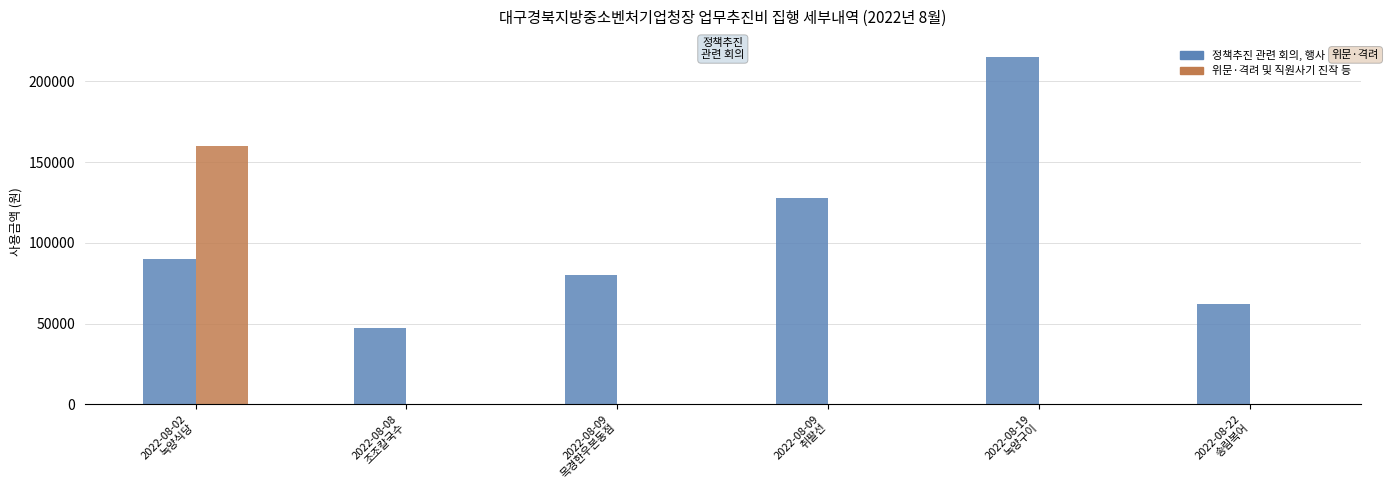

What is the sum of all 정책추진 관련 회의, 행사 values?

622000